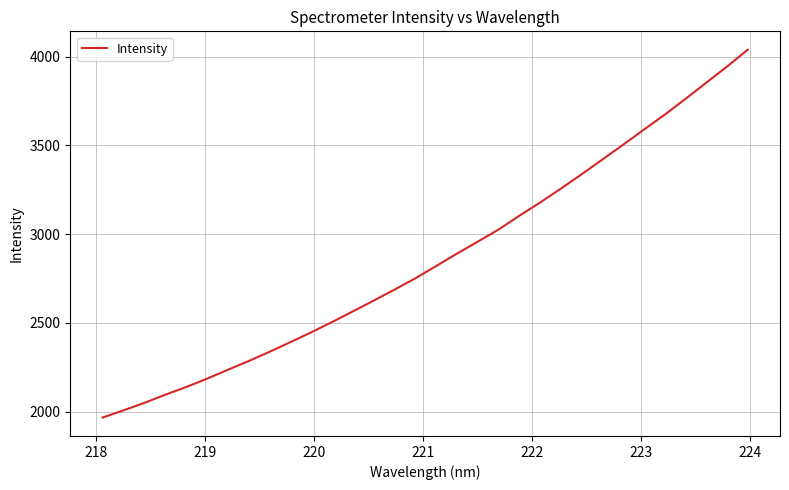

What is the maximum value shown in the chart?

4039.9